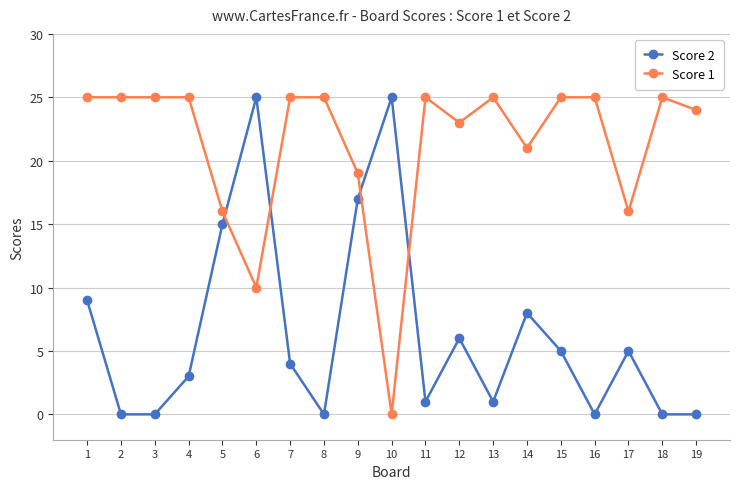

In Score 2, how many points are higher than both neighbors (excluding endpoints)?

5